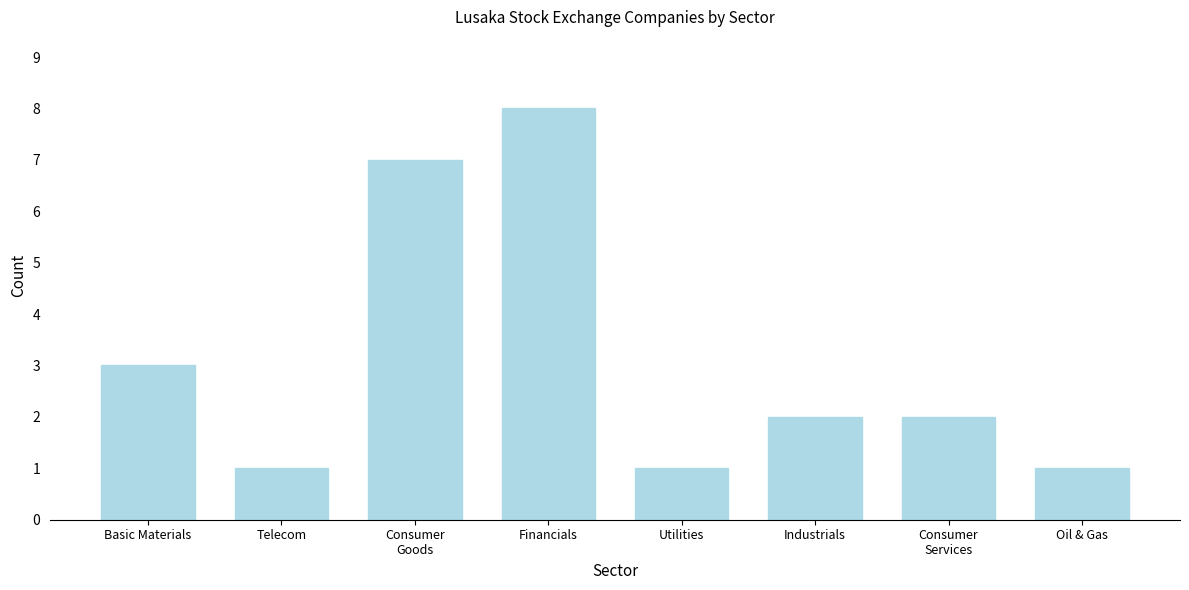

Reading left to right, what are all the values shown in this chart?

3	1	7	8	1	2	2	1